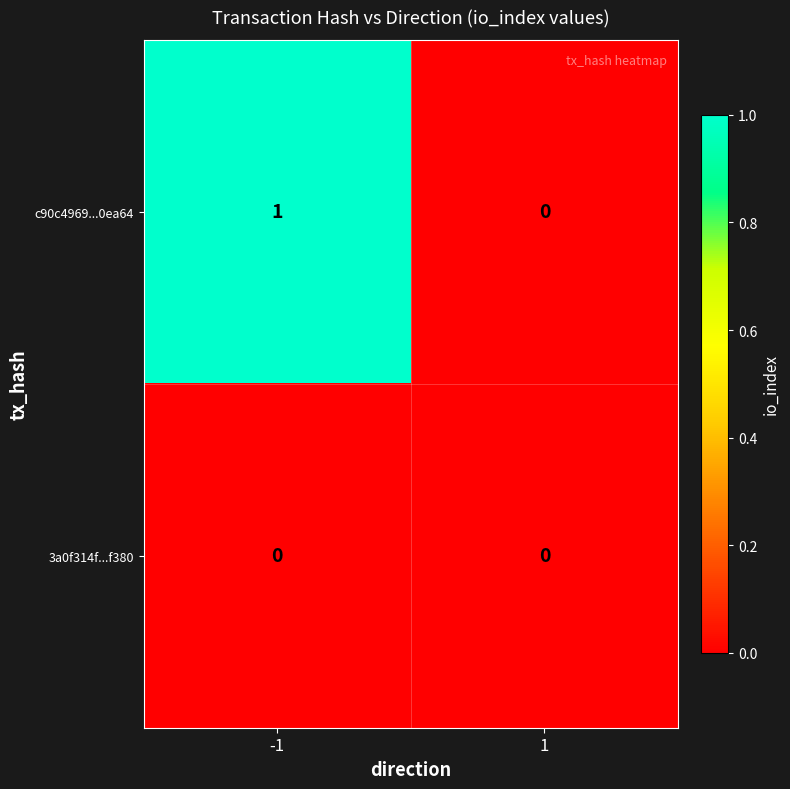

Between -1 and 1, which series saw the biggest shift?

c90c4969...0ea64